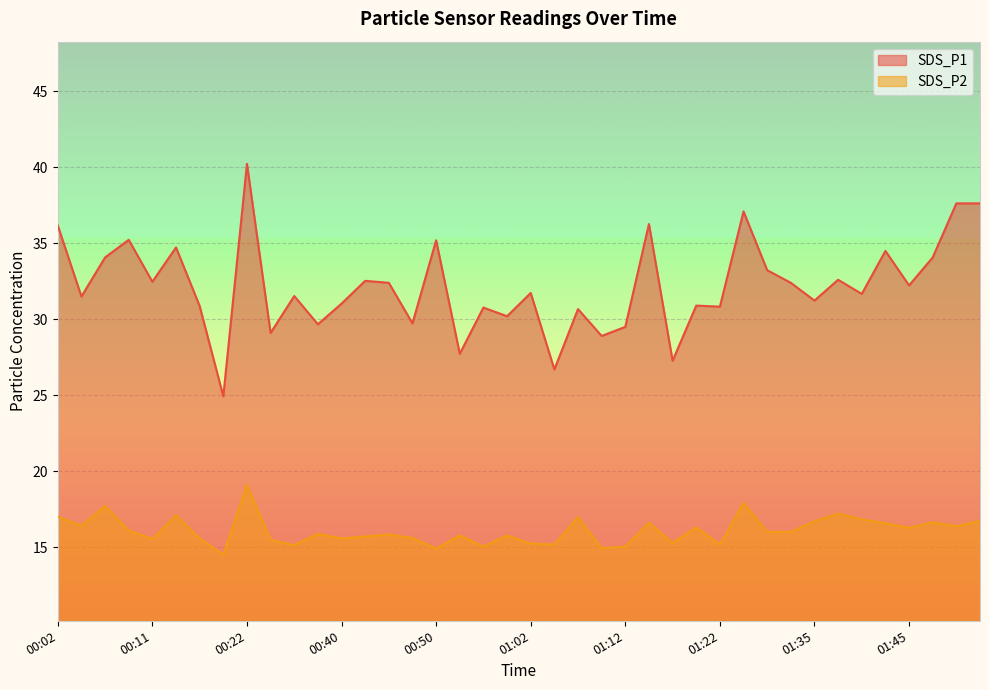

What is the label of the 28th point from the left?

01:20